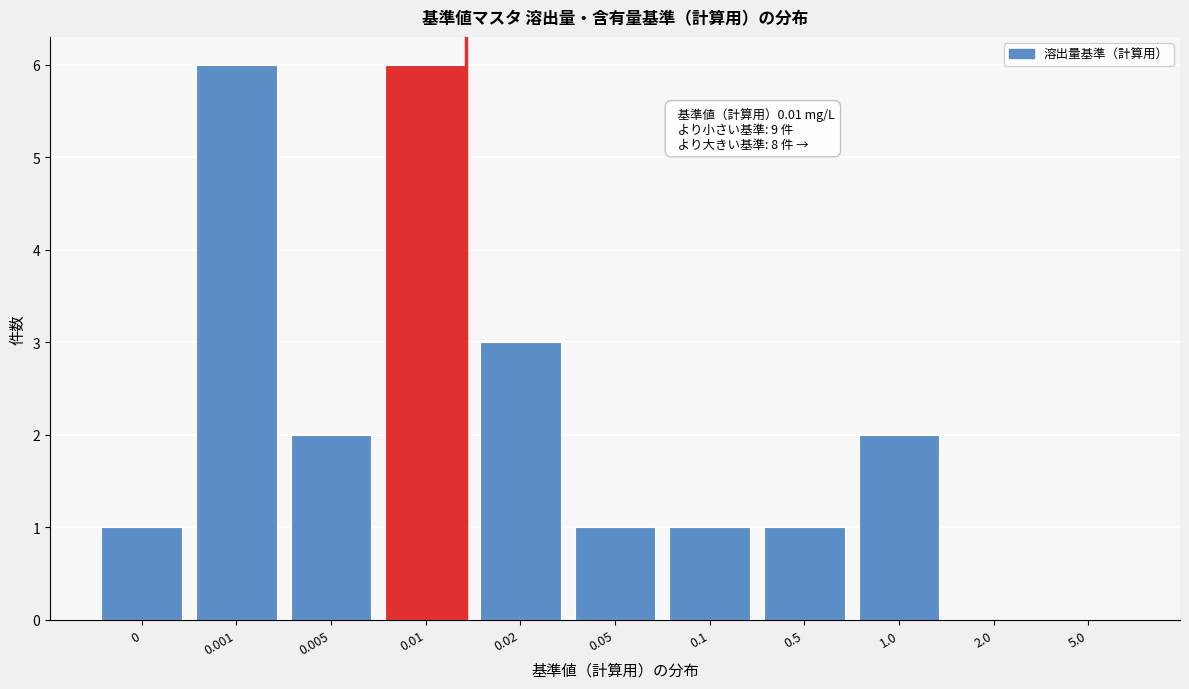

Reading left to right, transcribe all the data shown in this chart.

0=1	0.001=6	0.005=2	0.01=6	0.02=3	0.05=1	0.1=1	0.5=1	1.0=2	2.0=0	5.0=0